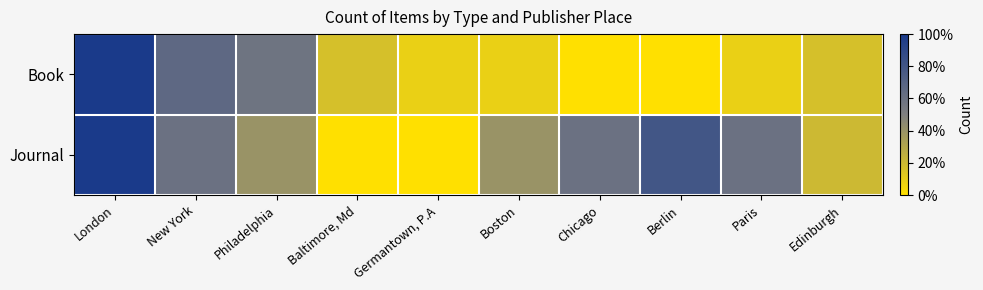

How many series are shown in this chart?

2